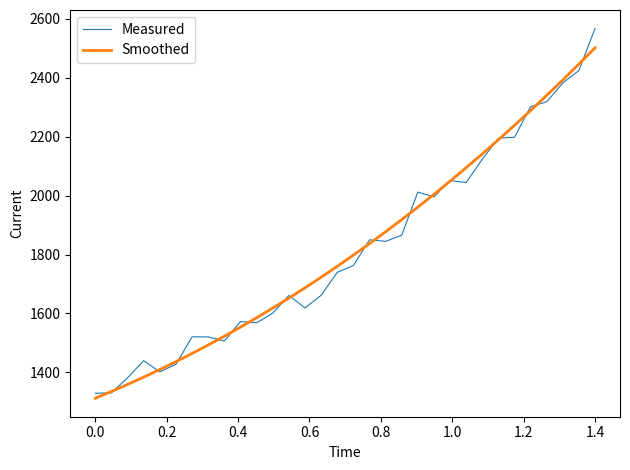

Which series has the widest spread of values?

Measured